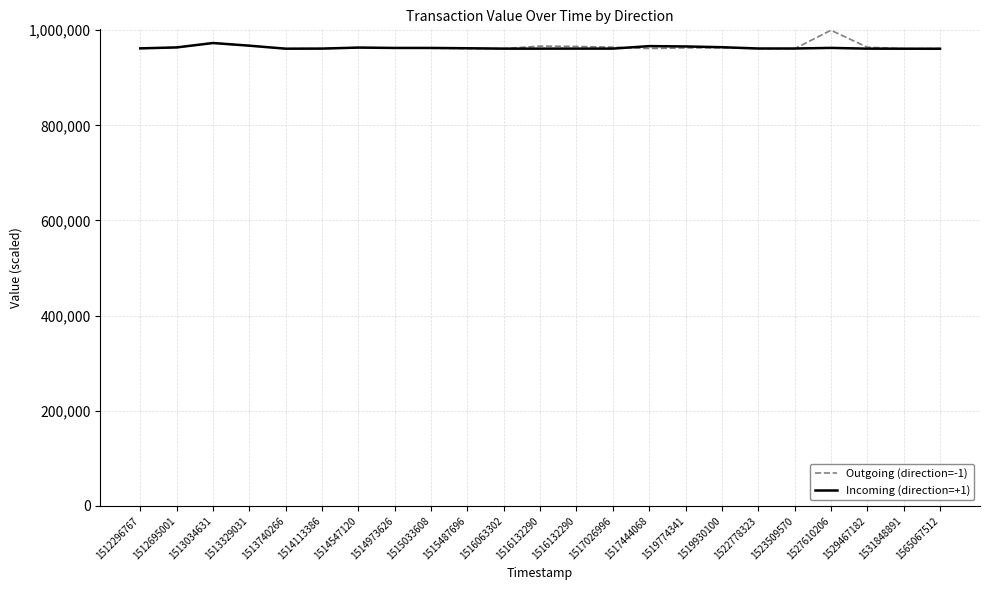

Rank the series at 1516132290 from lowest to highest value.

Incoming (direction=+1), Outgoing (direction=-1)